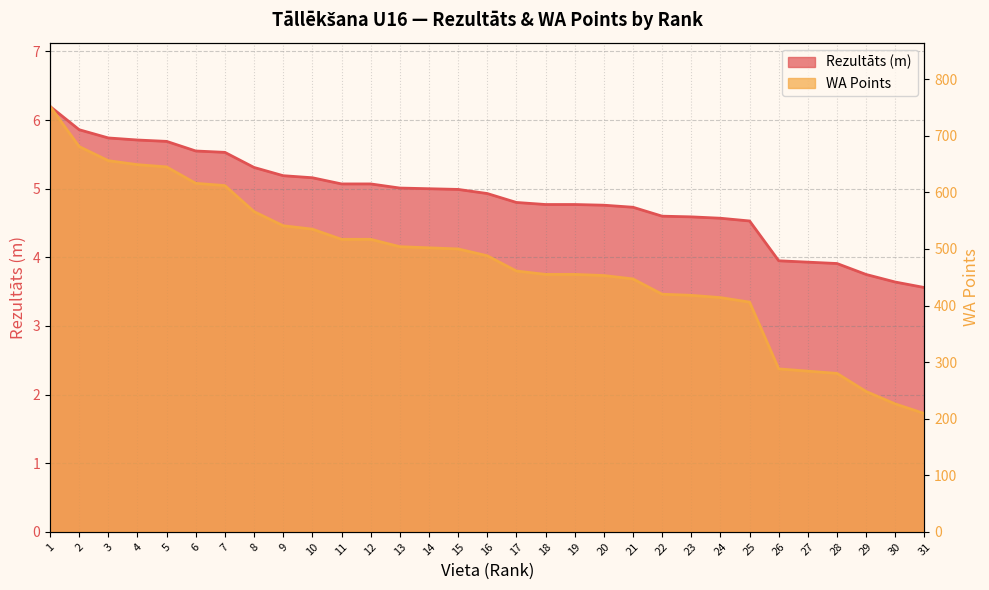

What is the approximate value of WA at 14?

502.0